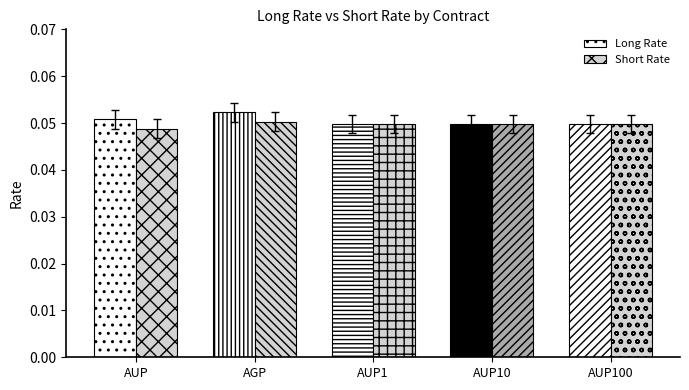

At which category does the chart reach its peak across all series?

AGP